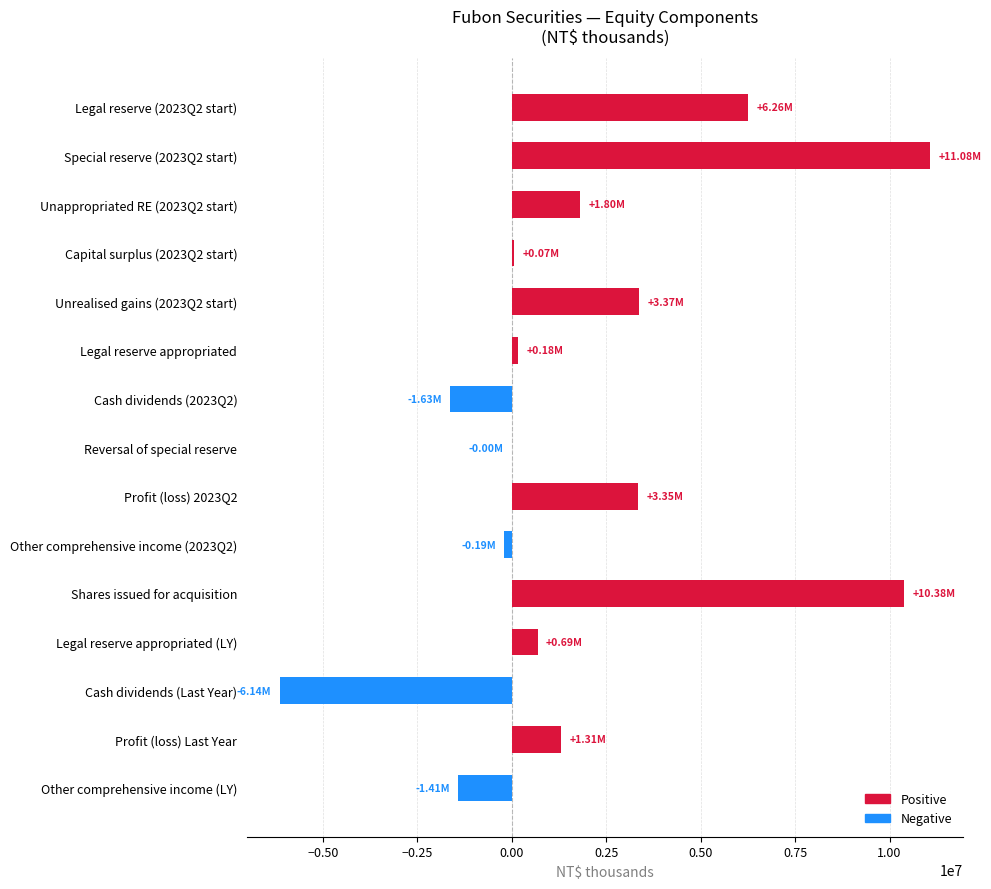

What is the sum of all values?

29109970